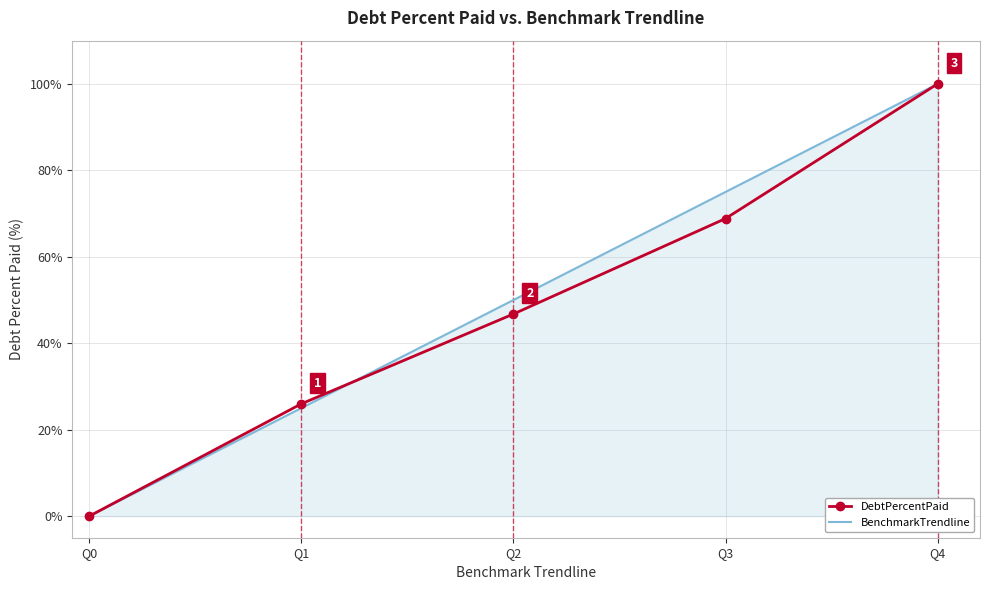

At how many categories does at least one series exceed 30?

3